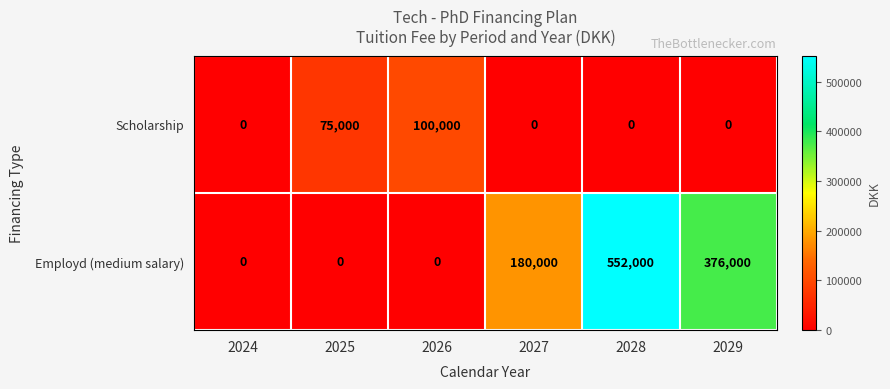

What is the difference between the highest and lowest values at 2027?

180000